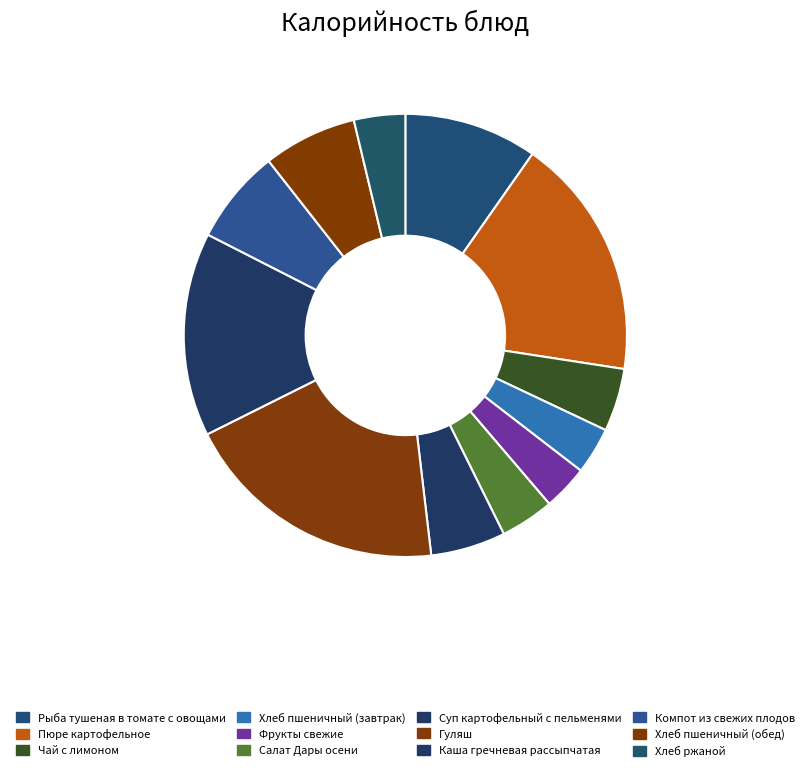

Which has a higher value, Каша гречневая рассыпчатая or Фрукты свежие?

Каша гречневая рассыпчатая